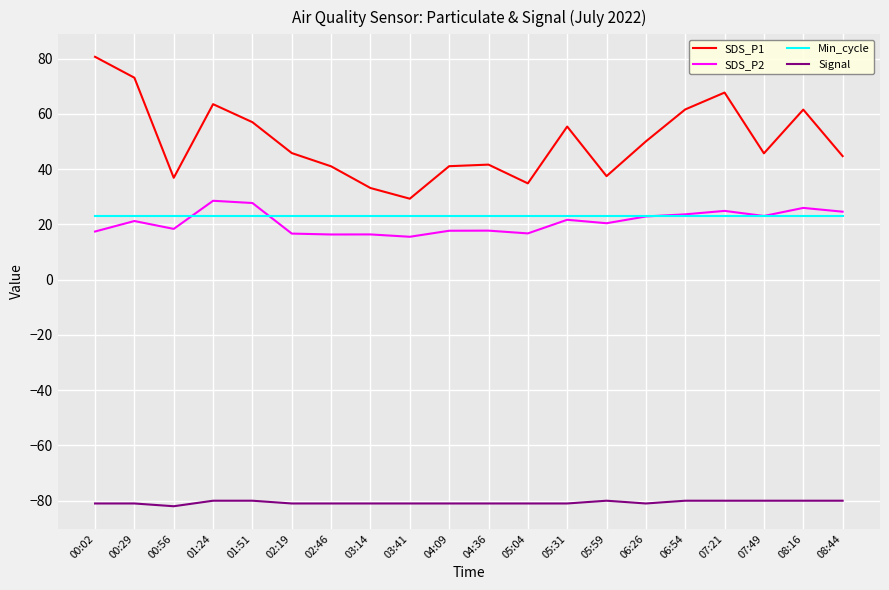

Which series has the largest range (max minus min)?

SDS_P1